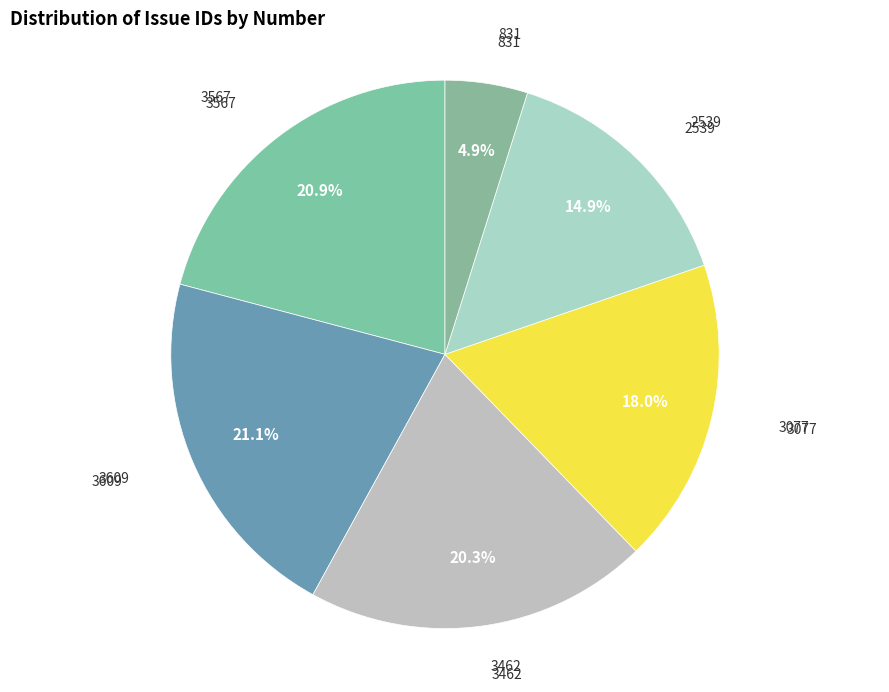

What is the total percentage of 3609 and 3077?

39.1%